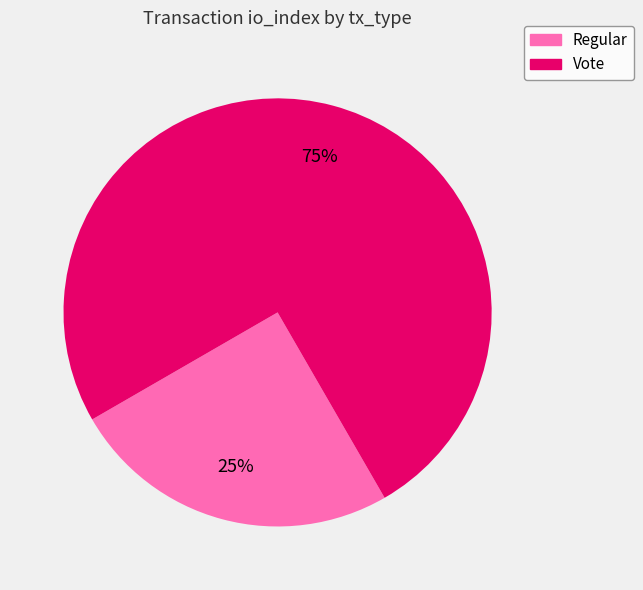

Is Regular the majority of the pie?

No